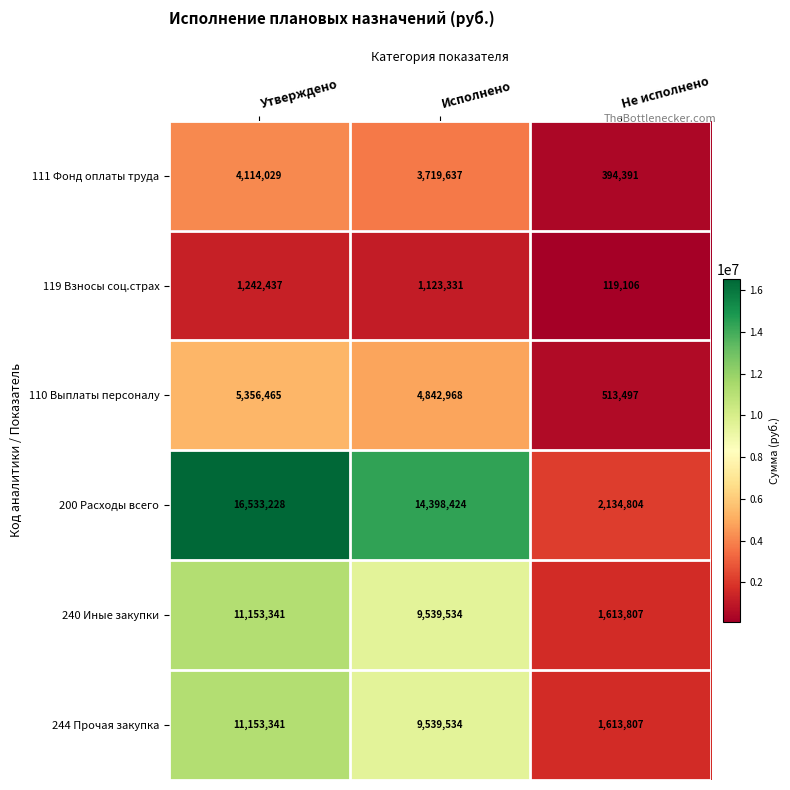

Reading left to right, transcribe all the data shown in this chart.

111 Фонд оплаты труда: 4114029	3719637	394391
119 Взносы соц.страх: 1242437	1123331	119106
110 Выплаты персоналу: 5356465	4842968	513497
200 Расходы всего: 16533228	14398424	2134804
240 Иные закупки: 11153341	9539534	1613807
244 Прочая закупка: 11153341	9539534	1613807